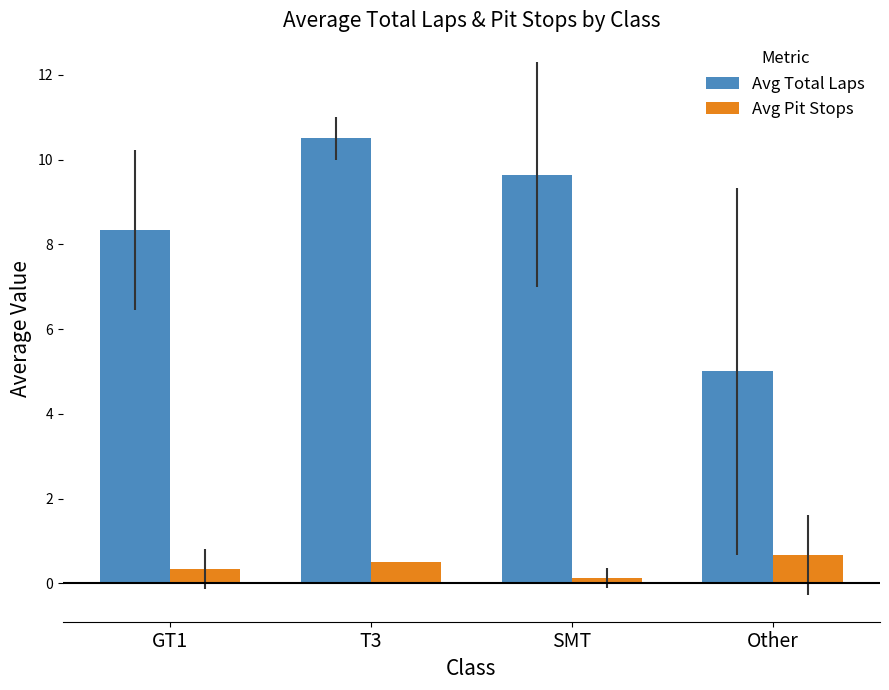

Is the value of Avg Pit Stops at Other greater than the value of Avg Total Laps at SMT?

No